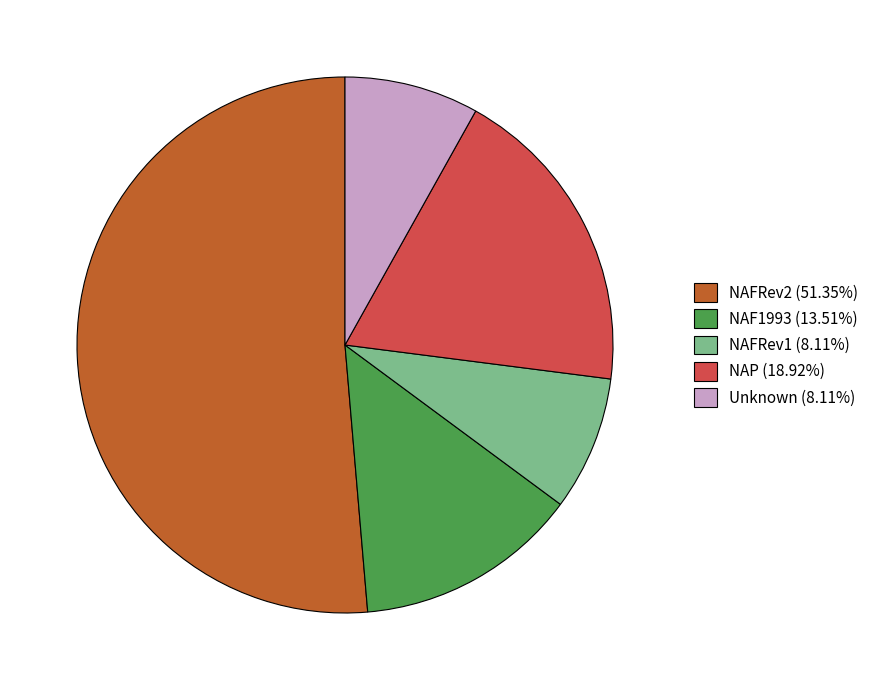

Approximately how many times larger is the value at NAFRev1 (8.11%) compared to NAF1993 (13.51%)?

0.6